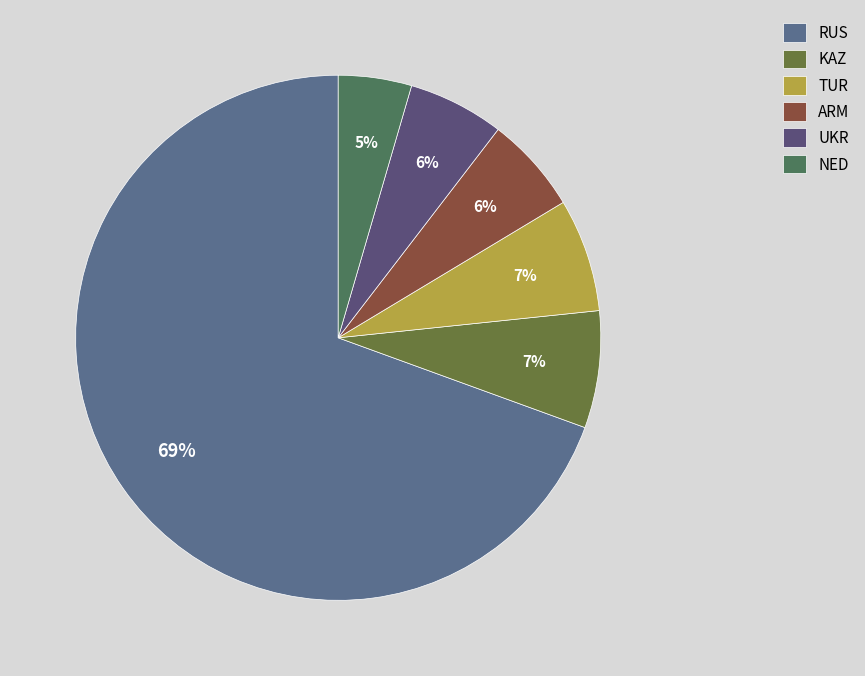

Does RUS represent more than half of the total?

Yes